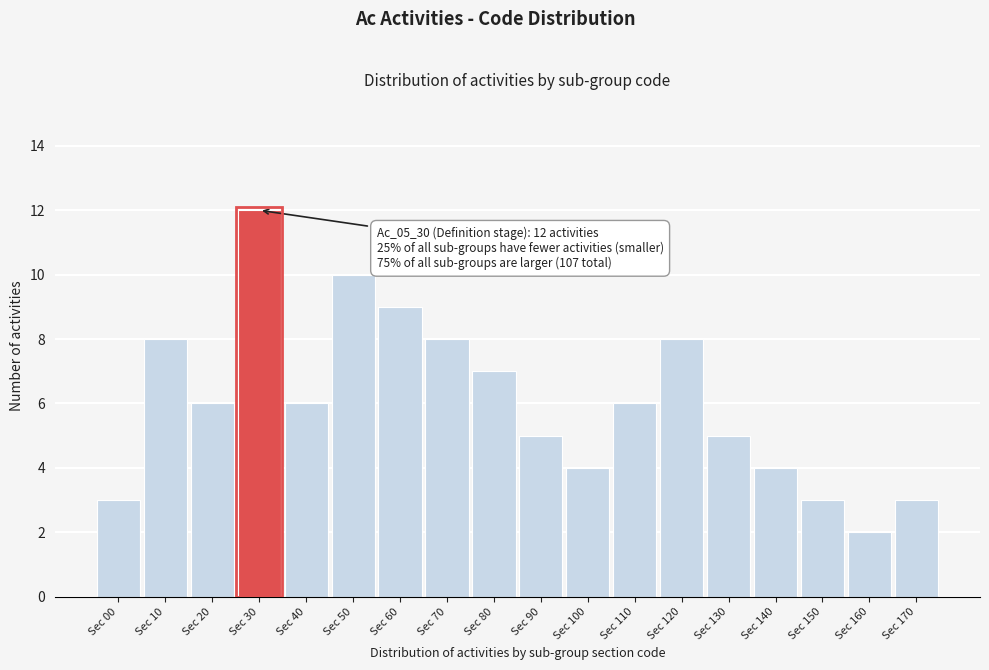

Reading left to right, what are all the values shown in this chart?

Sec 00=3	Sec 10=8	Sec 20=6	Sec 30=12	Sec 40=6	Sec 50=10	Sec 60=9	Sec 70=8	Sec 80=7	Sec 90=5	Sec 100=4	Sec 110=6	Sec 120=8	Sec 130=5	Sec 140=4	Sec 150=3	Sec 160=2	Sec 170=3